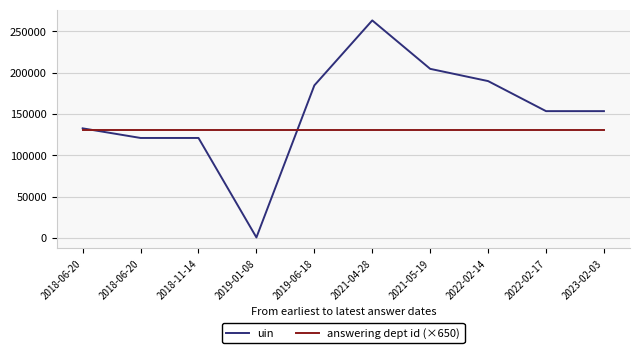

List the labels in order of uin value, smallest first.

2019-01-08, 2018-06-20, 2018-11-14, 2018-06-20, 2022-02-17, 2023-02-03, 2019-06-18, 2022-02-14, 2021-05-19, 2021-04-28